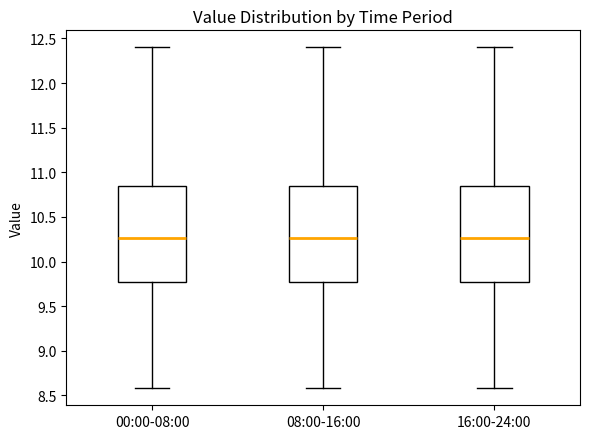

Reading left to right, transcribe this box plot: for each box, give where its median line is, the range the box spans, and where its two whiskers end, as read against the y-axis. The values are not printed on the chart, so give them approximately, as read against the axis.

00:00-08:00: median 10.25, box 9.75 to 10.85, whiskers 8.60 to 12.40
08:00-16:00: median 10.25, box 9.75 to 10.85, whiskers 8.60 to 12.40
16:00-24:00: median 10.25, box 9.75 to 10.85, whiskers 8.60 to 12.40